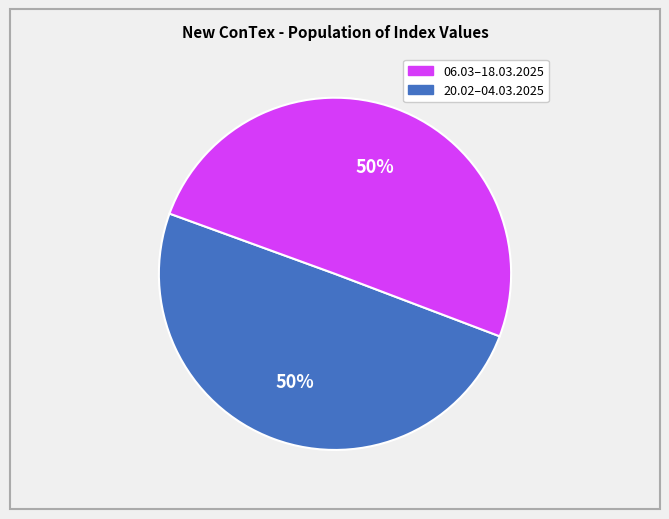

To the nearest percent, what is the average slice percentage?

50%